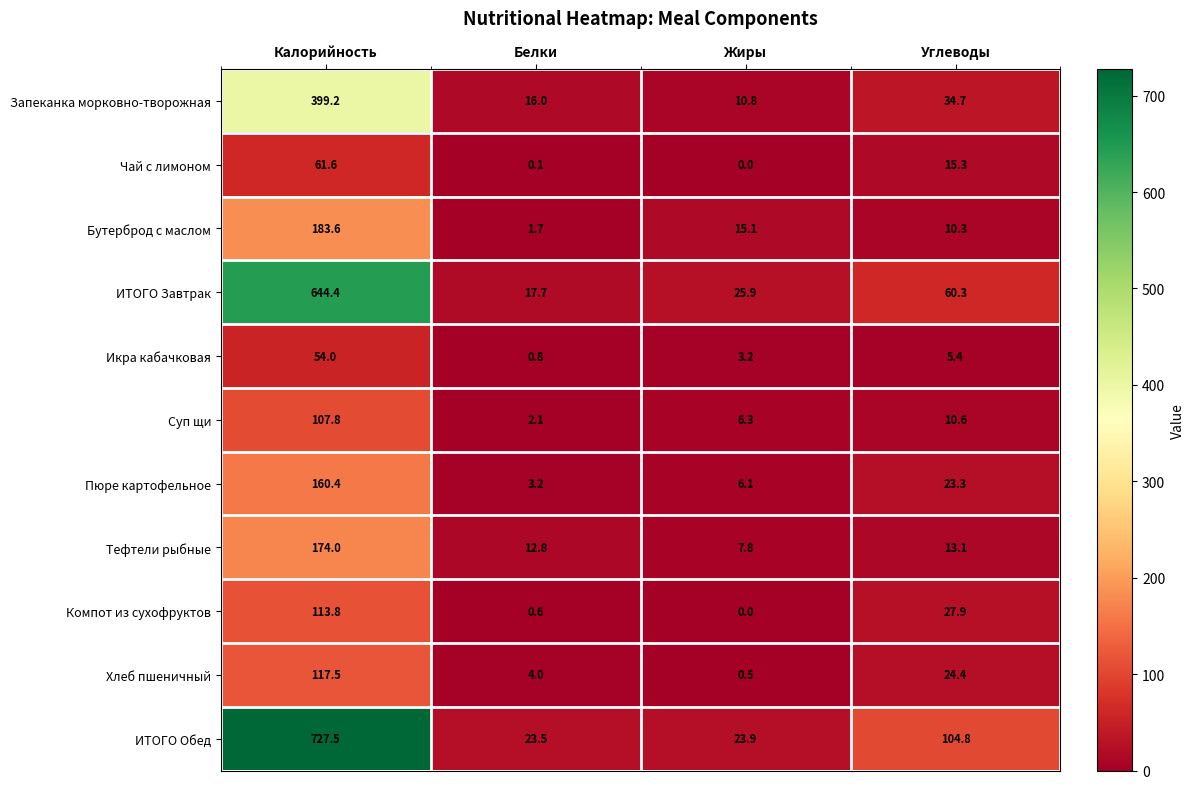

At how many categories does at least one series exceed 689?

1